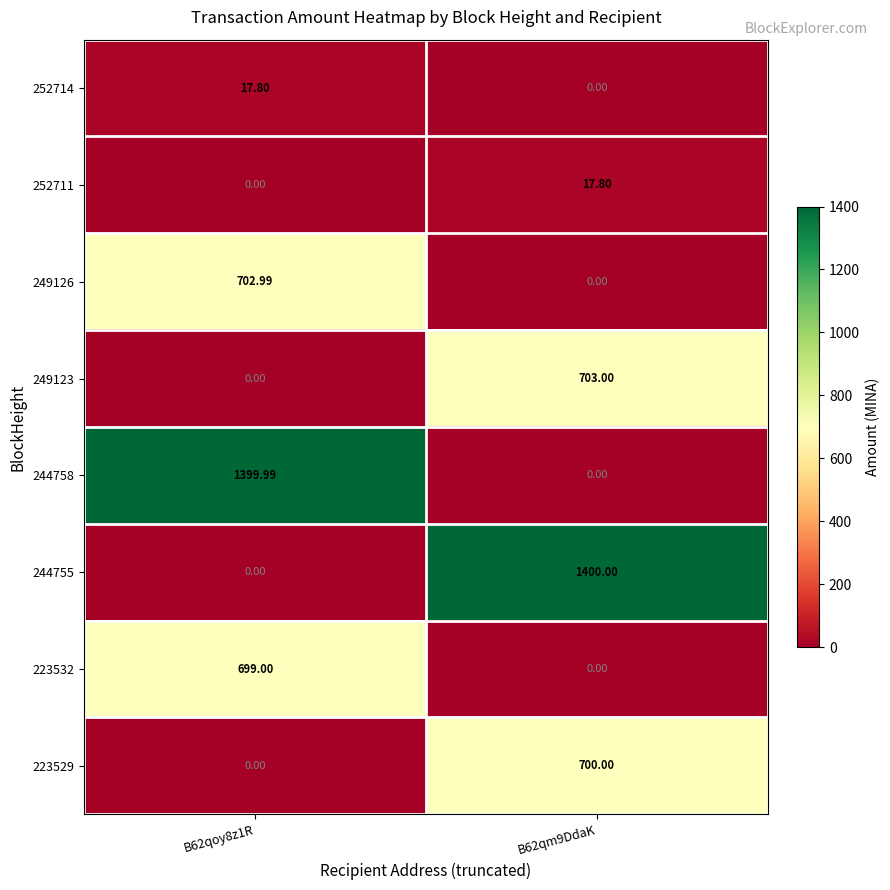

What is the greatest value displayed?

1400.0